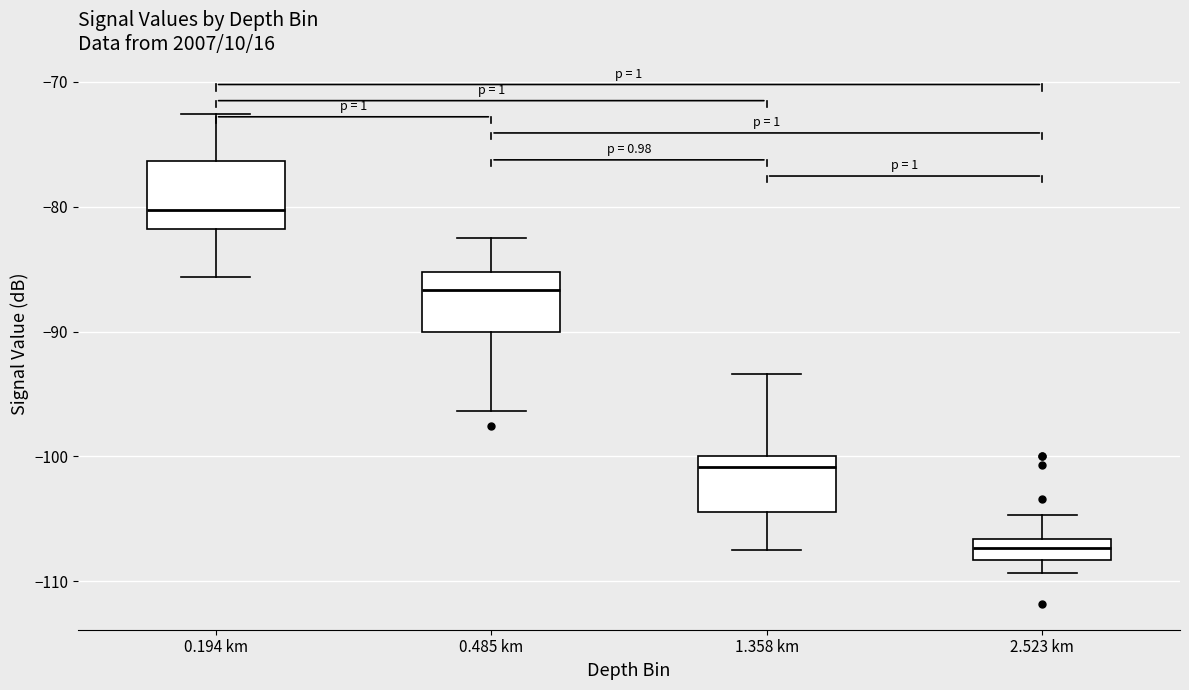

Which box's median line is the lowest?

2.523 km